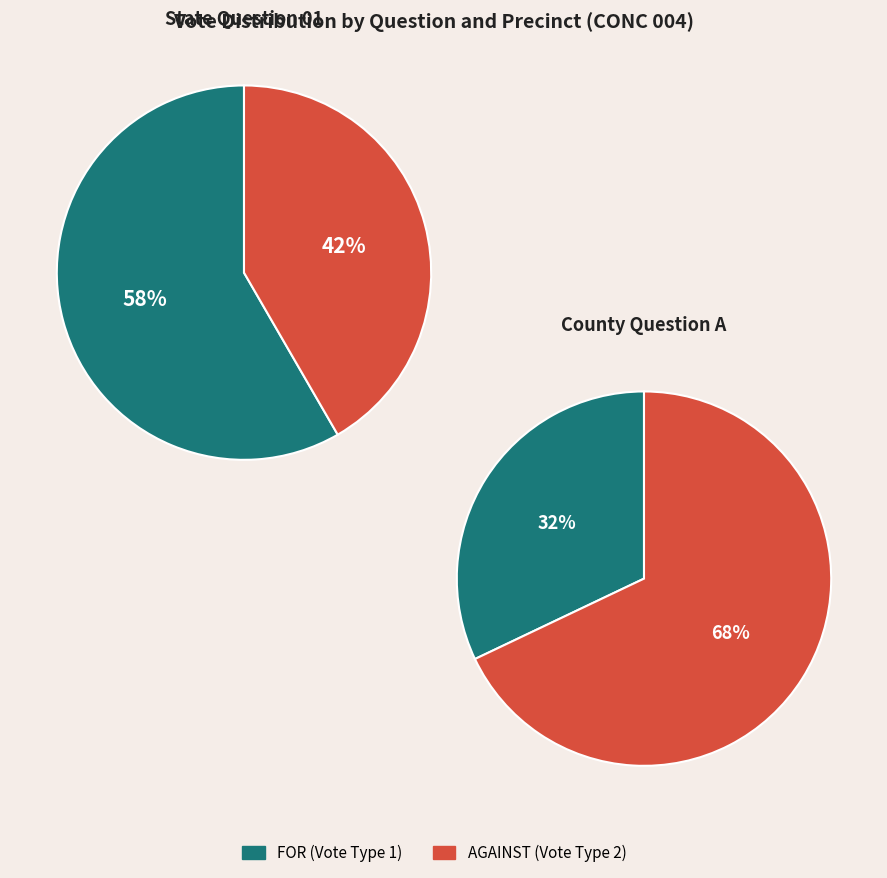

Which slice is the smallest?

County FOR